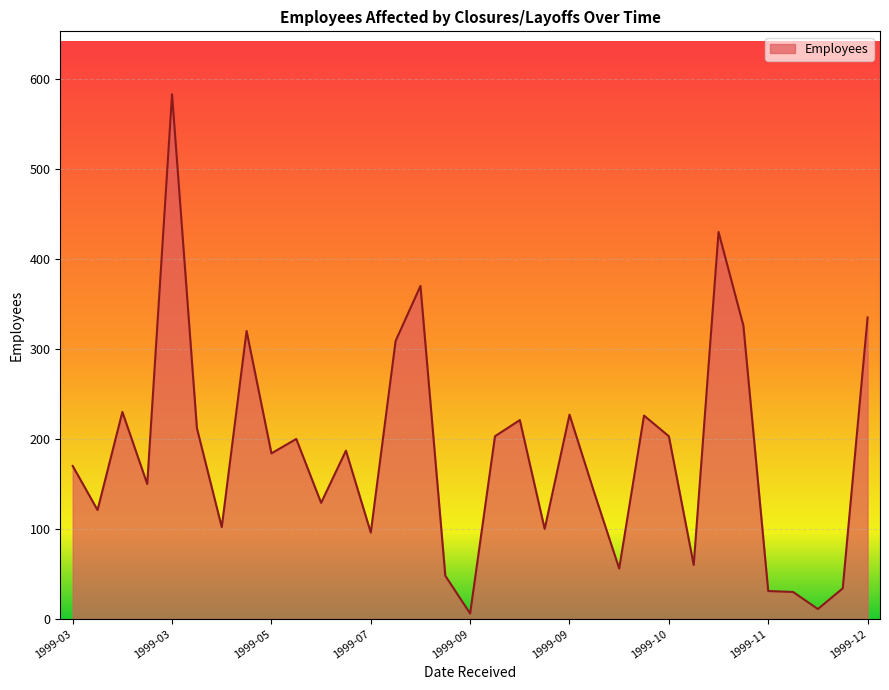

What is the maximum value shown in the chart?

583